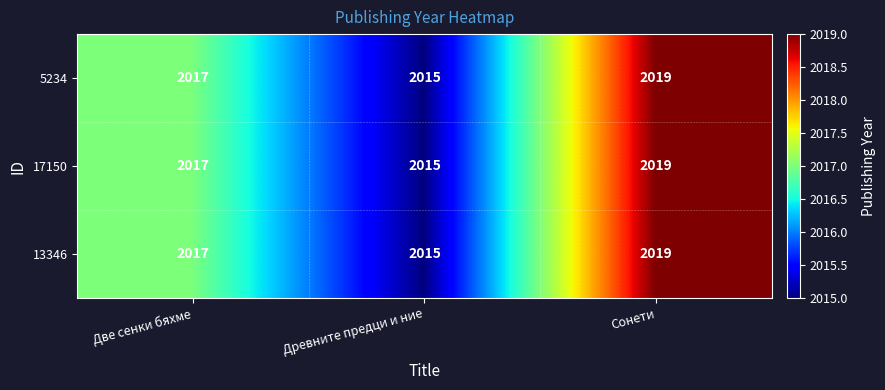

How many series are shown in this chart?

3